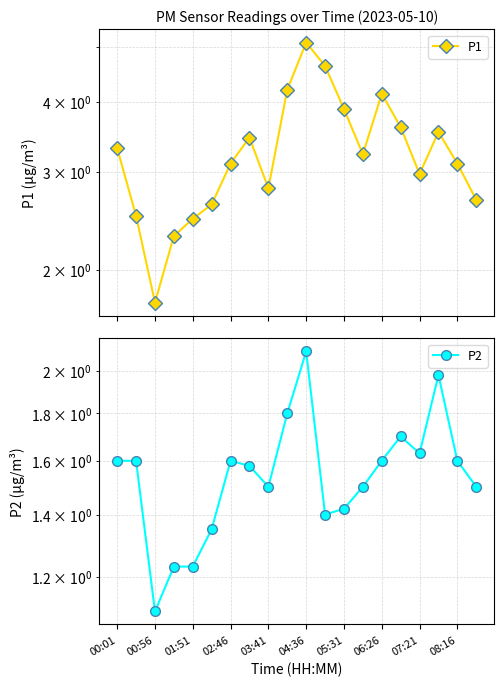

True or false: P1 has more than 0 points higher than both neighbors.

True